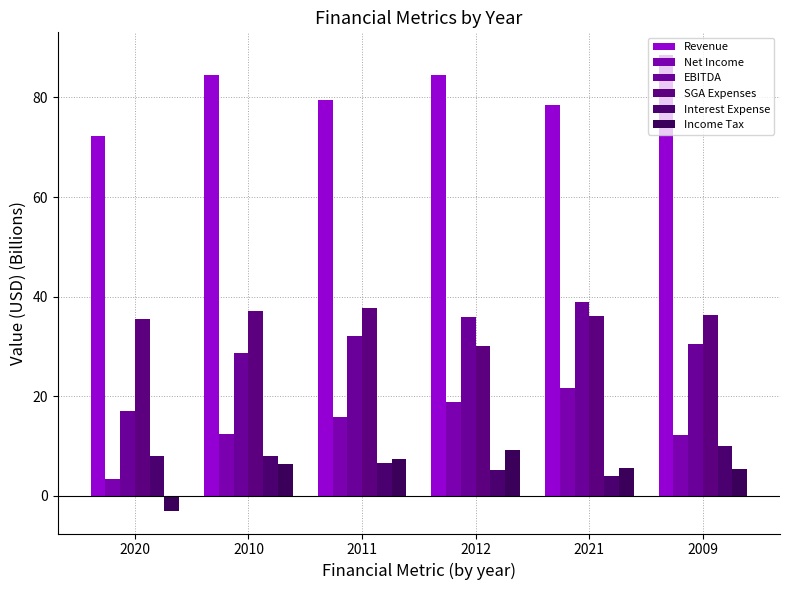

Reading right to left, extract all data points from this chart.

Revenue: 2009=88.5	2021=78.5	2012=84.6	2011=79.5	2010=84.4	2020=72.3
Net Income: 2009=12.3	2021=21.5	2012=18.9	2011=15.9	2010=12.4	2020=3.3
EBITDA: 2009=30.4	2021=38.9	2012=36.0	2011=32.2	2010=28.7	2020=17.0
SGA Expenses: 2009=36.3	2021=36.1	2012=30.2	2011=37.8	2010=37.1	2020=35.4
Interest Expense: 2009=9.9	2021=3.9	2012=5.2	2011=6.6	2010=8.0	2020=8.0
Income Tax: 2009=5.3	2021=5.6	2012=9.1	2011=7.4	2010=6.3	2020=-3.0